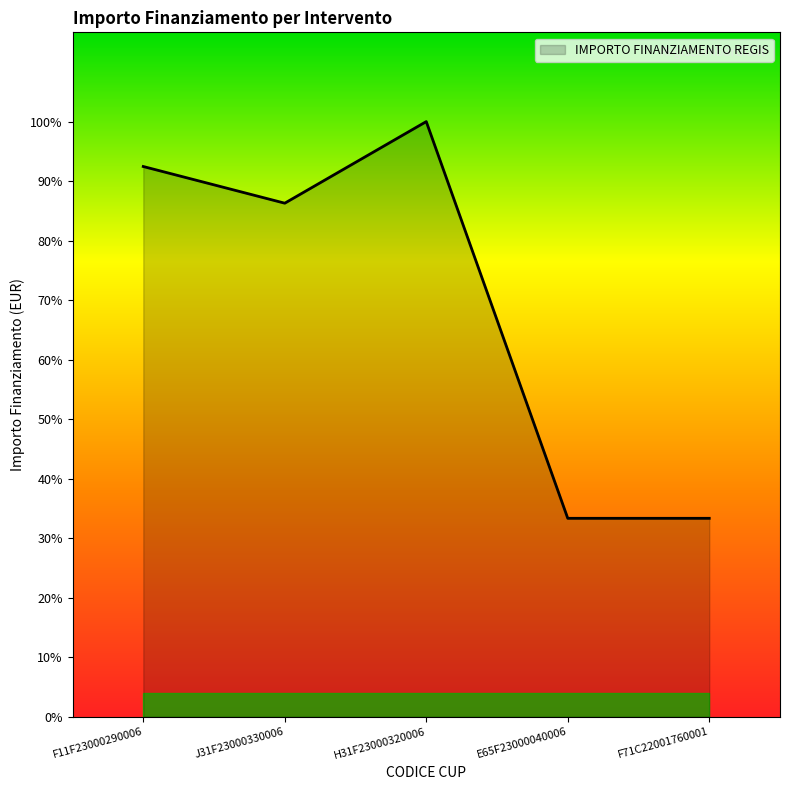

Rank the categories by value from highest to lowest.

H31F23000320006, F11F23000290006, J31F23000330006, E65F23000040006, F71C22001760001